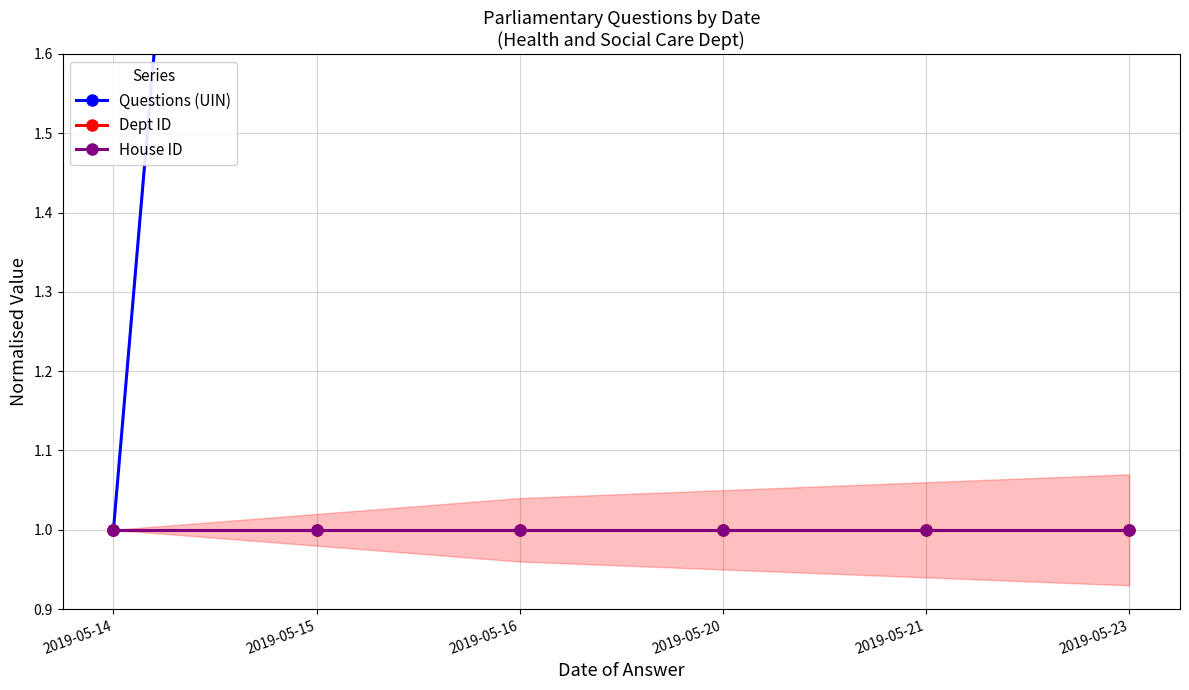

What is the minimum value shown in the chart?

1